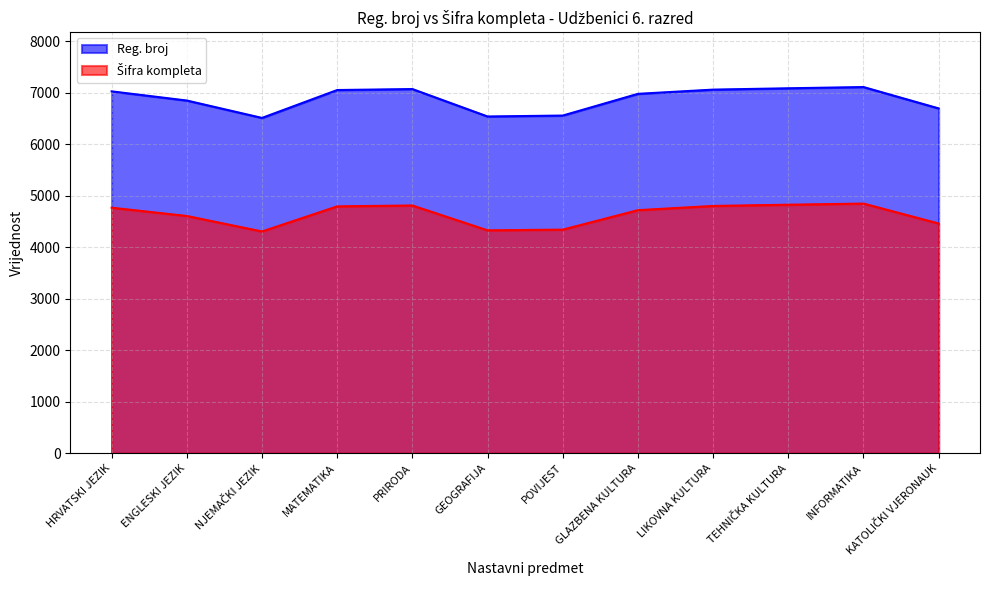

What value does the Šifra kompleta series have at KATOLIČKI VJERONAUK?

4462